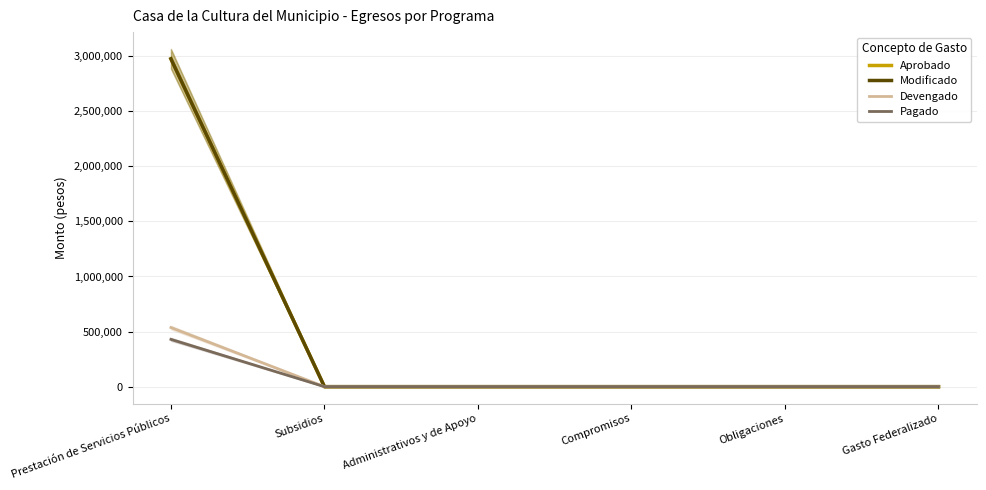

Is the value of Devengado at Administrativos y de Apoyo greater than the value of Aprobado at Subsidios?

No